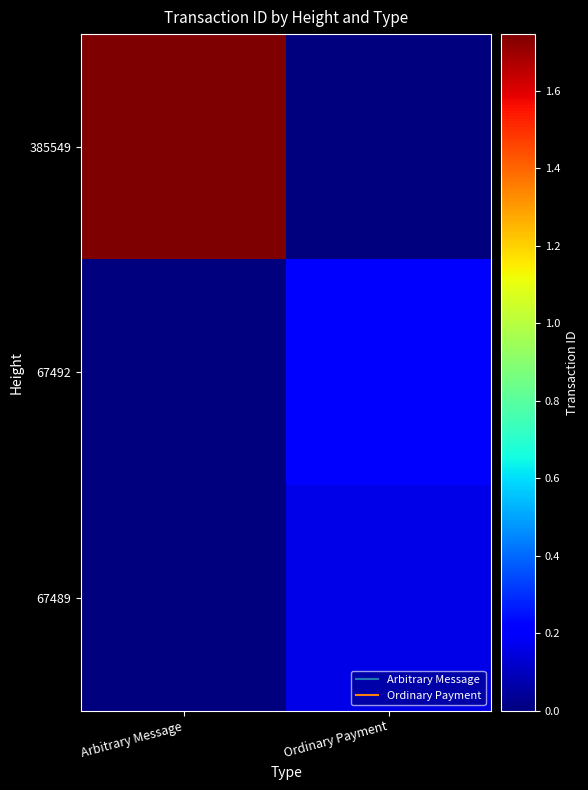

Between Arbitrary Message and Ordinary Payment, which is larger?

Arbitrary Message